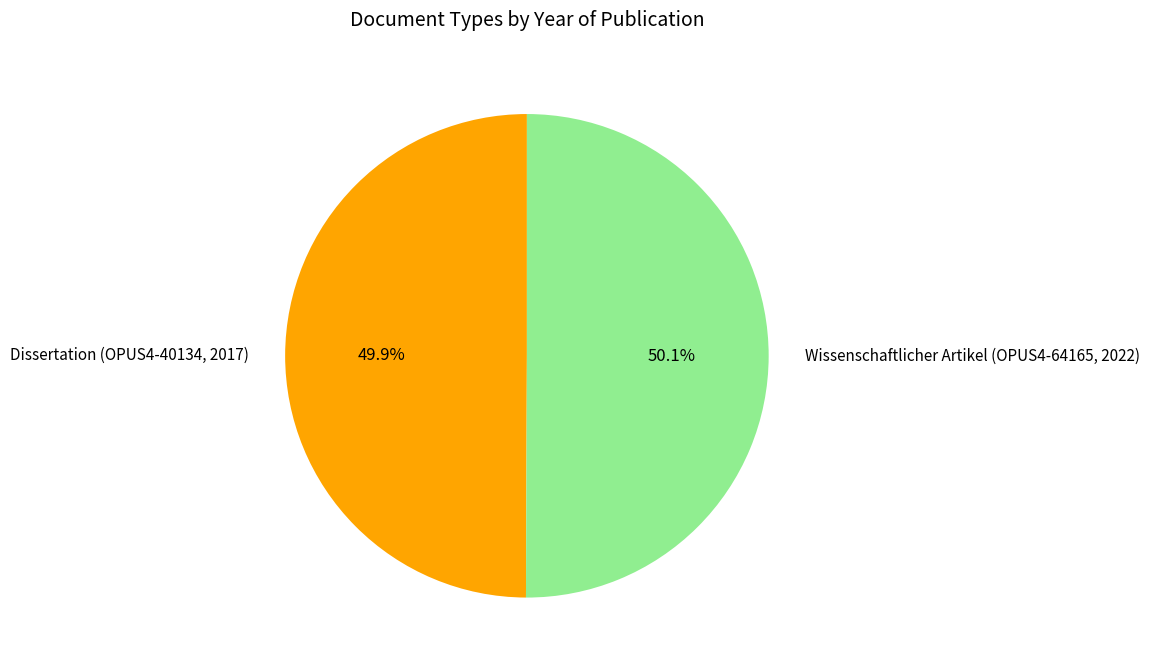

Does any single category account for the majority?

Yes